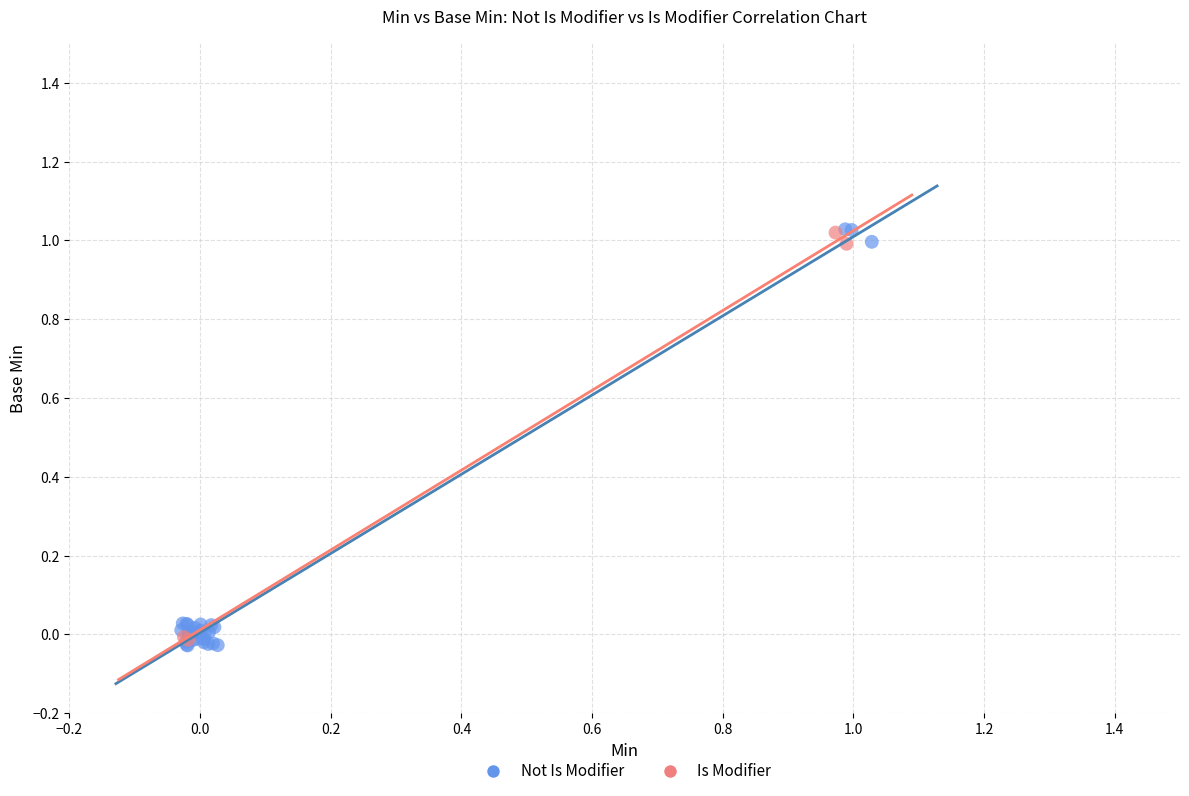

Which series has the largest Y range (max minus min)?

Not Is Modifier